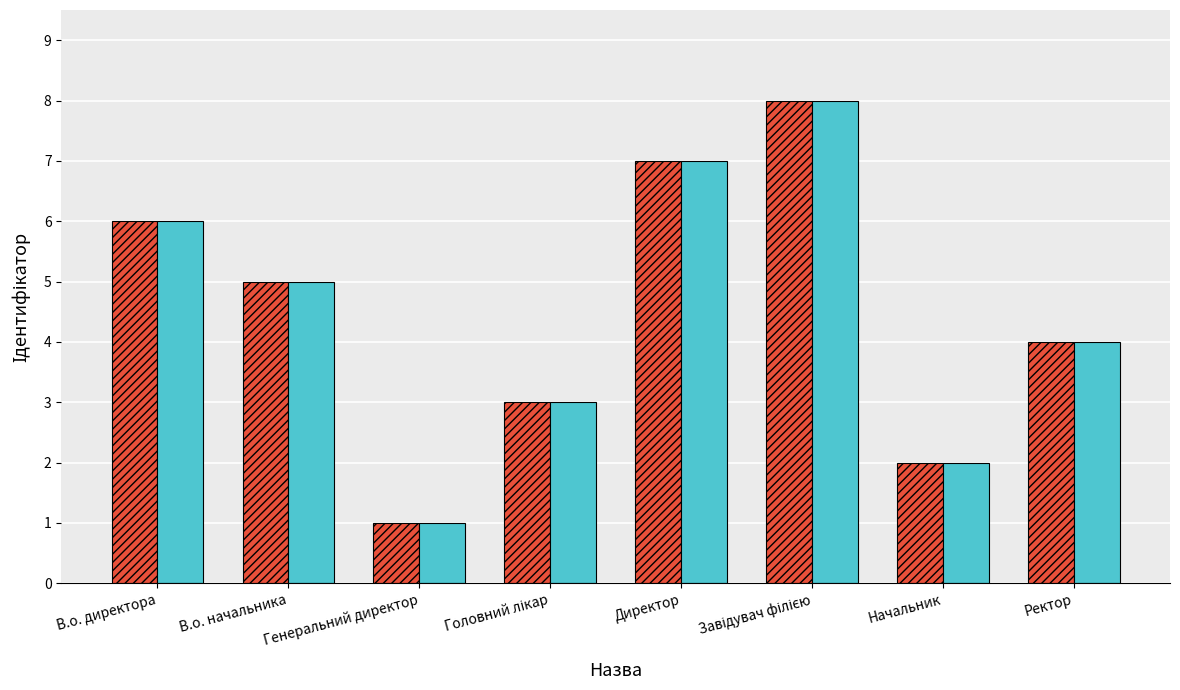

How many bars are there in each group?

2